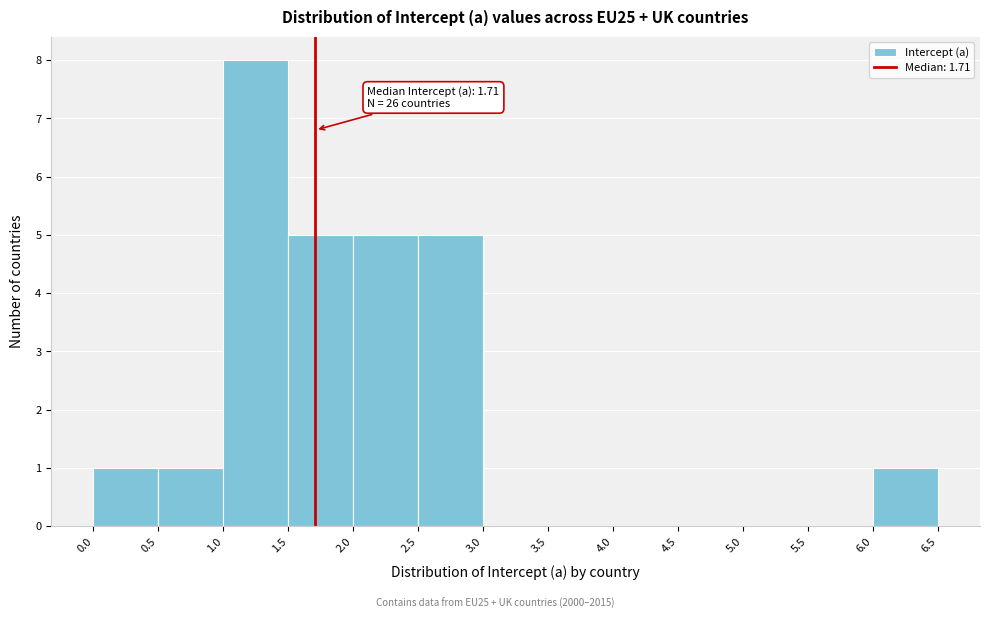

Over which range of the x-axis is the bar tallest?

1.0 to 1.5